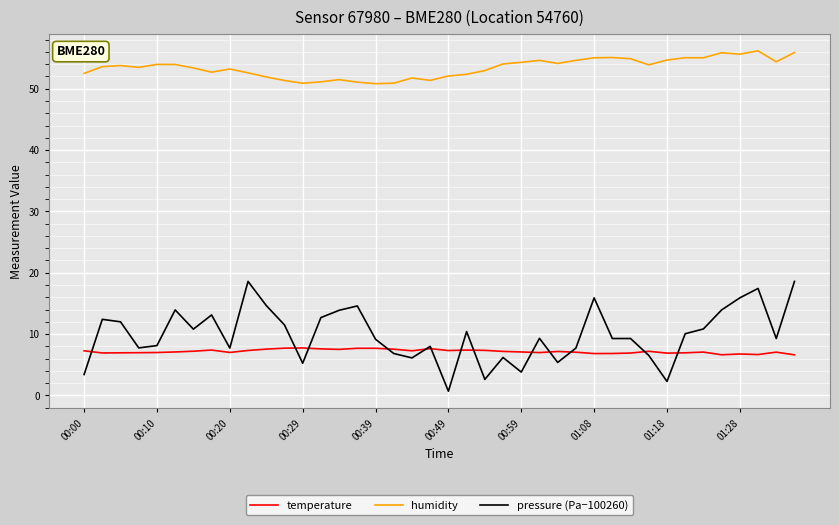

Which series has the largest total across all categories?

humidity